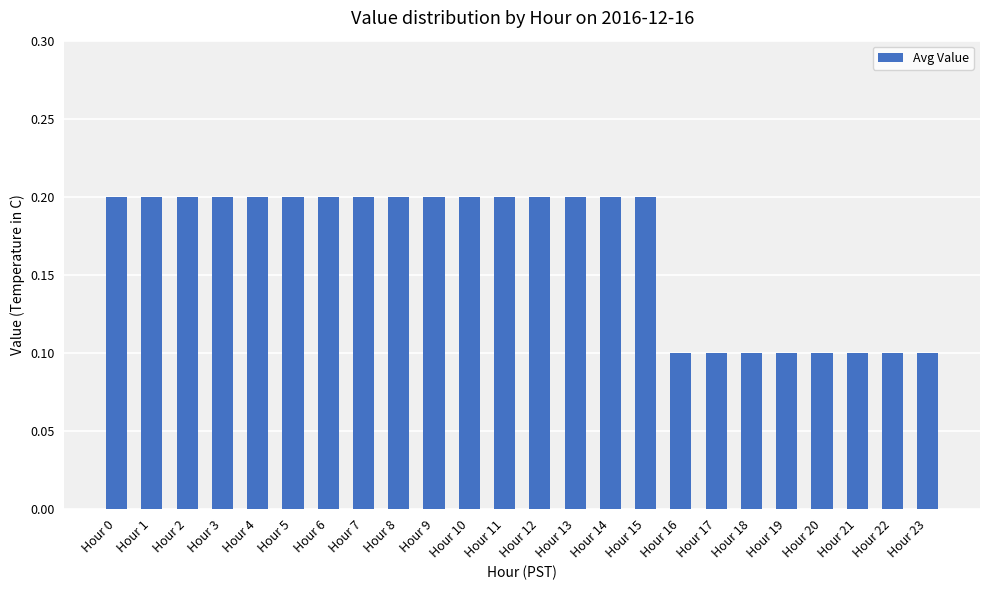

True or false: the data shows 0.2 at Hour 4.

True